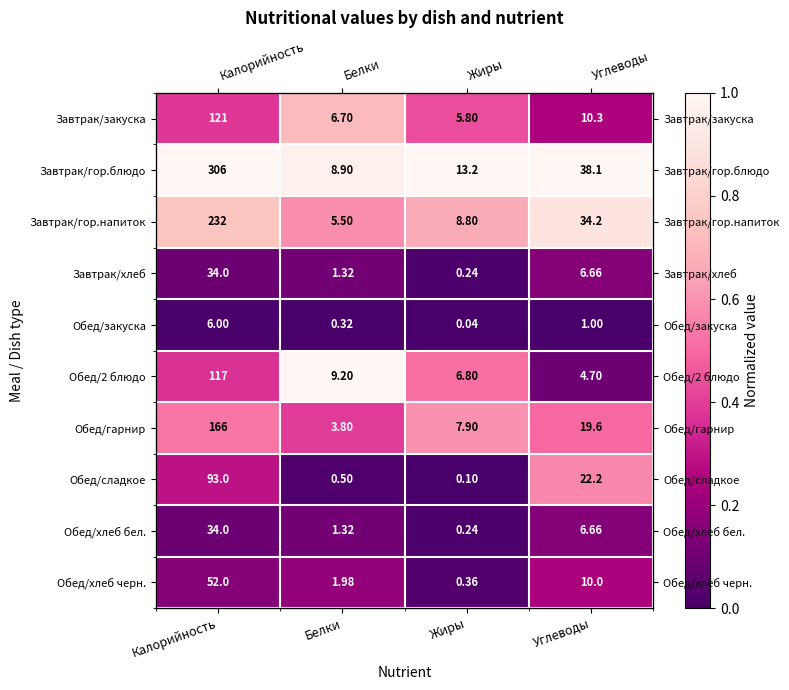

True or false: Обед/гарнир has a value of 0.7 at Белки.

False